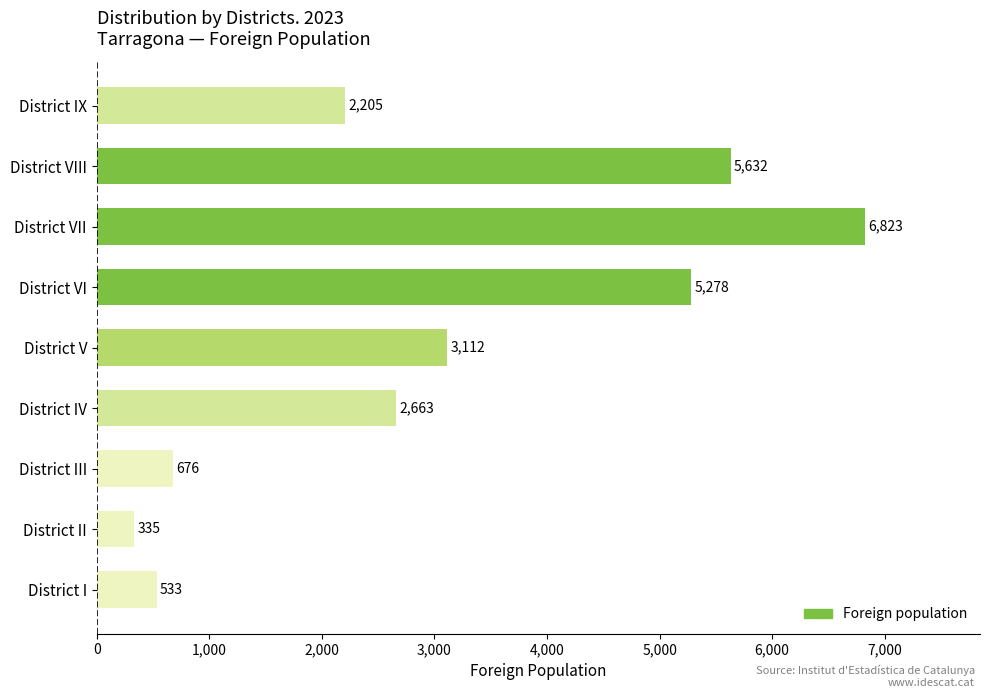

Rank the categories by value from lowest to highest.

District II, District I, District III, District IX, District IV, District V, District VI, District VIII, District VII